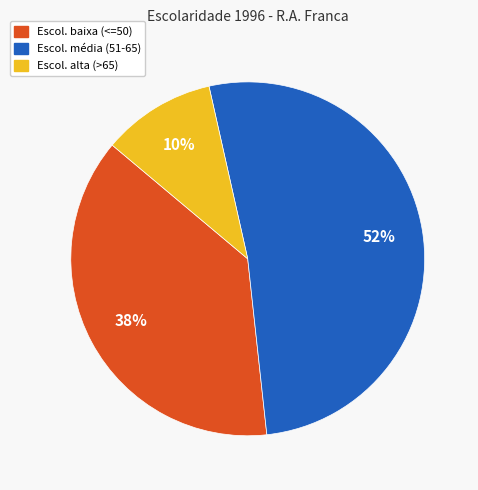

Rank the categories by value from highest to lowest.

Escol. média (51-65), Escol. baixa (<=50), Escol. alta (>65)